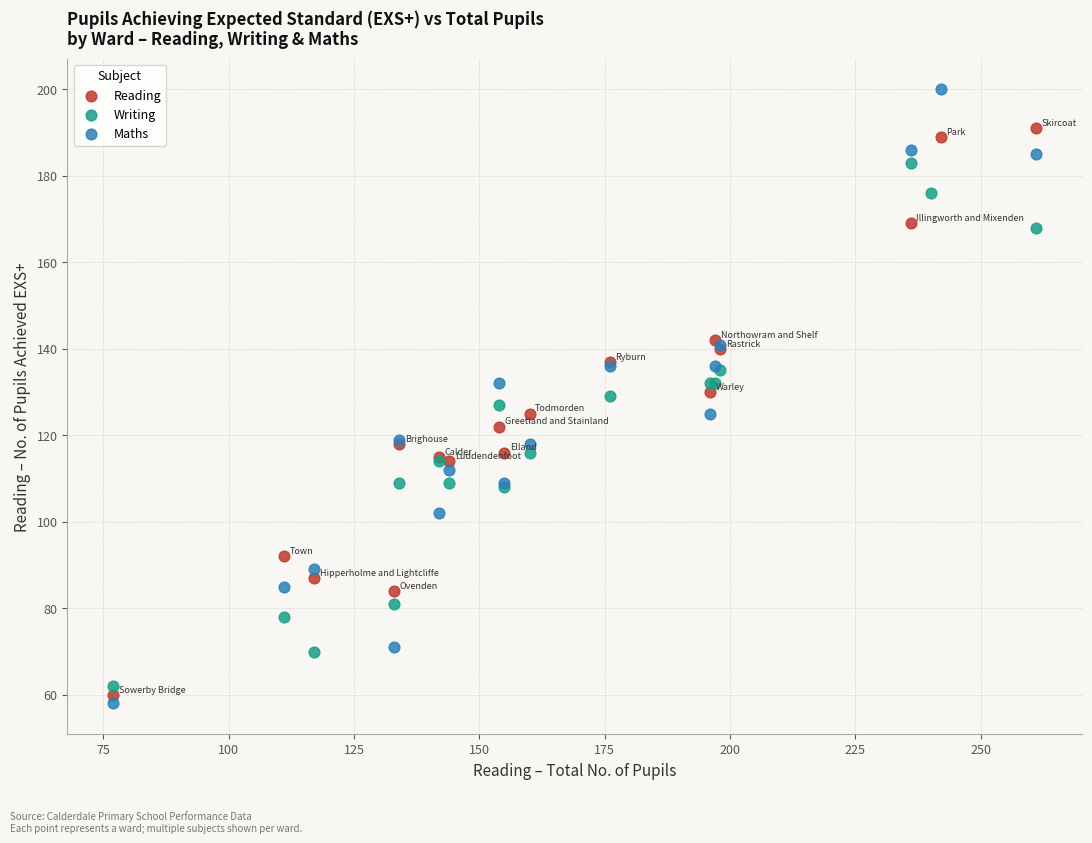

What are all the series names shown in the legend?

Reading, Writing, Maths